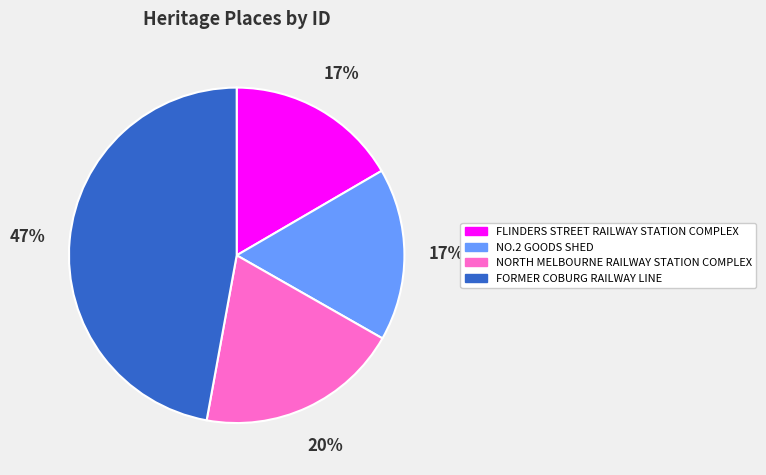

Do FORMER COBURG RAILWAY LINE and FLINDERS STREET RAILWAY STATION COMPLEX together represent more than half of the pie?

Yes